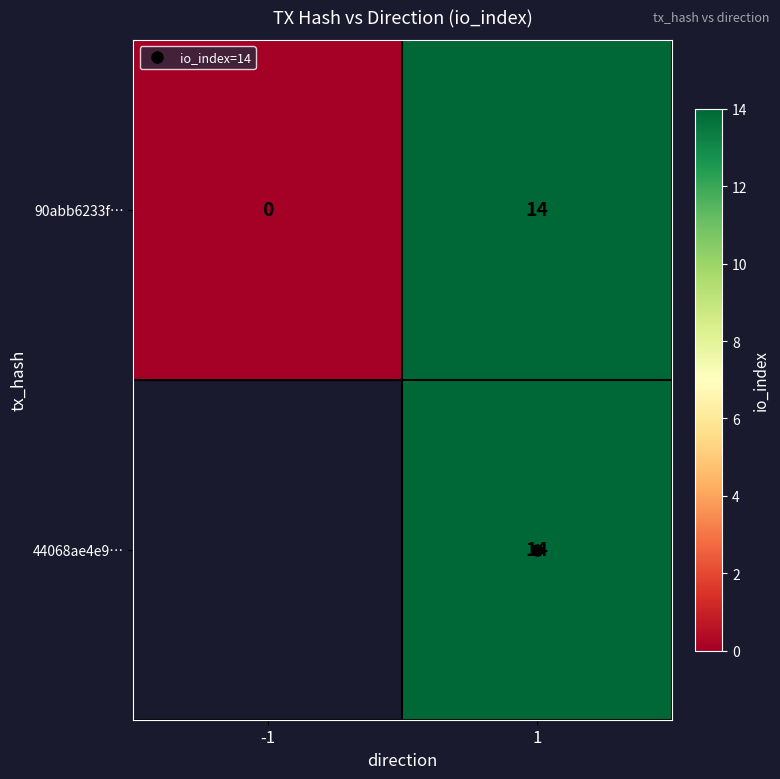

Is the value of 44068ae4e9… at 1 greater than the value of 90abb6233f… at -1?

Yes